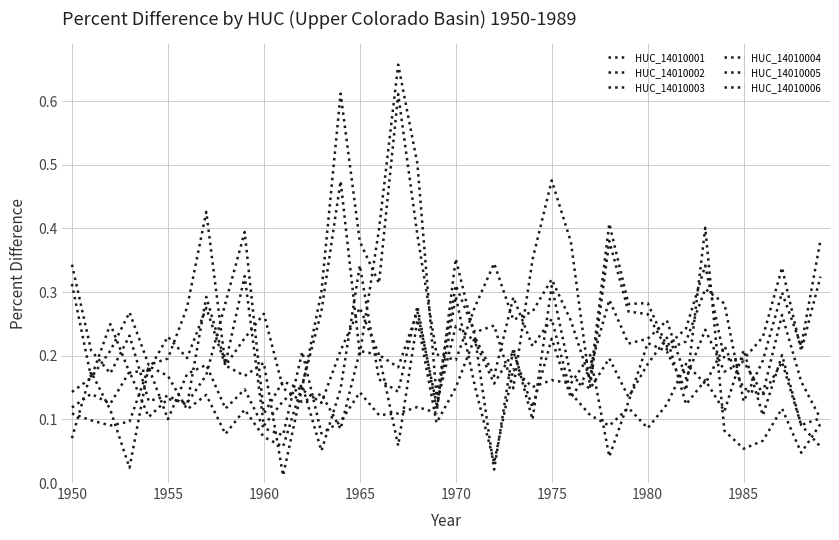

How many lines are shown in the chart?

6